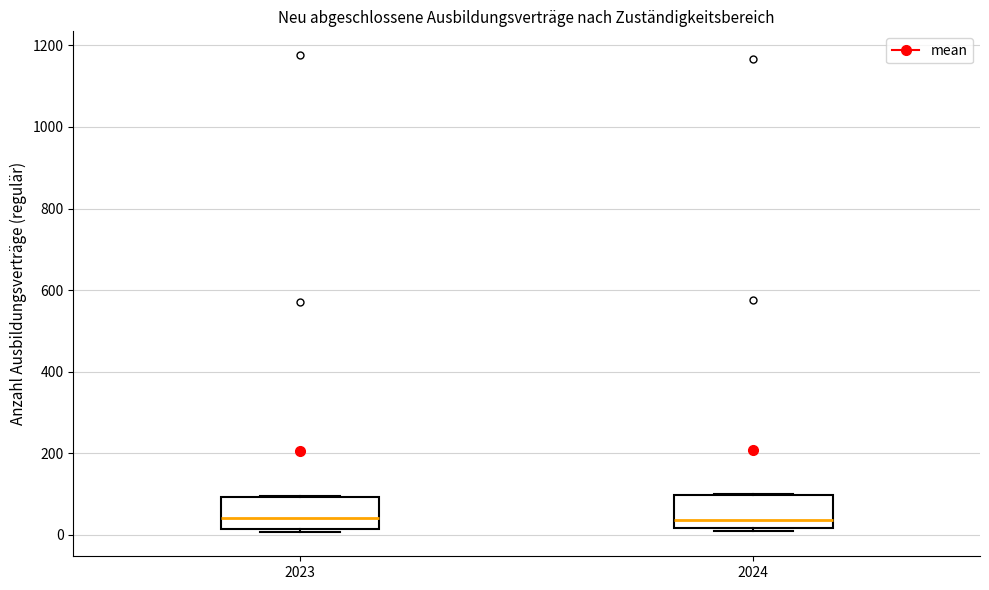

Where is the upper edge of the box at x = 2023 on the y-axis? The values are not printed on the chart, so give them approximately, as read against the axis.

100